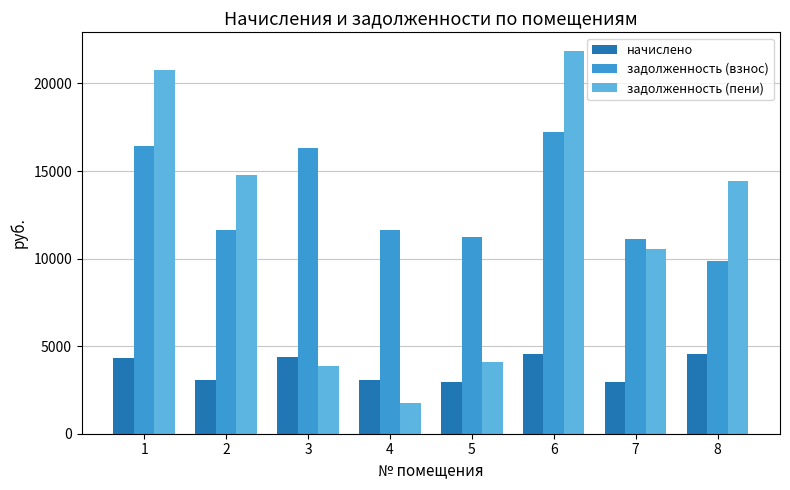

What is the average value of the задолженность (взнос) series?

13178.9